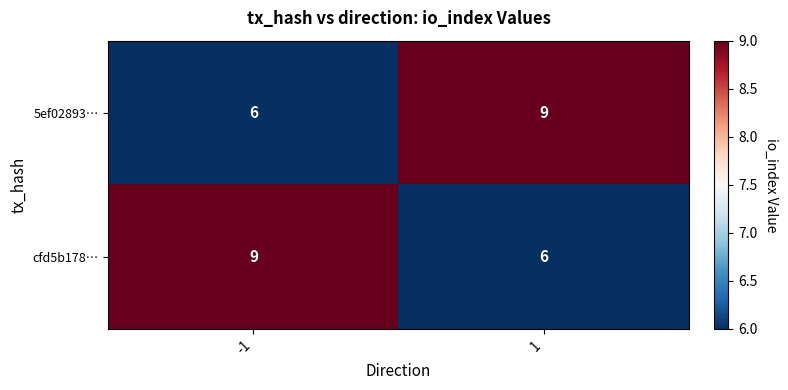

Reading left to right, extract all data points from this chart.

5ef02893…: -1=6	1=9
cfd5b178…: -1=9	1=6